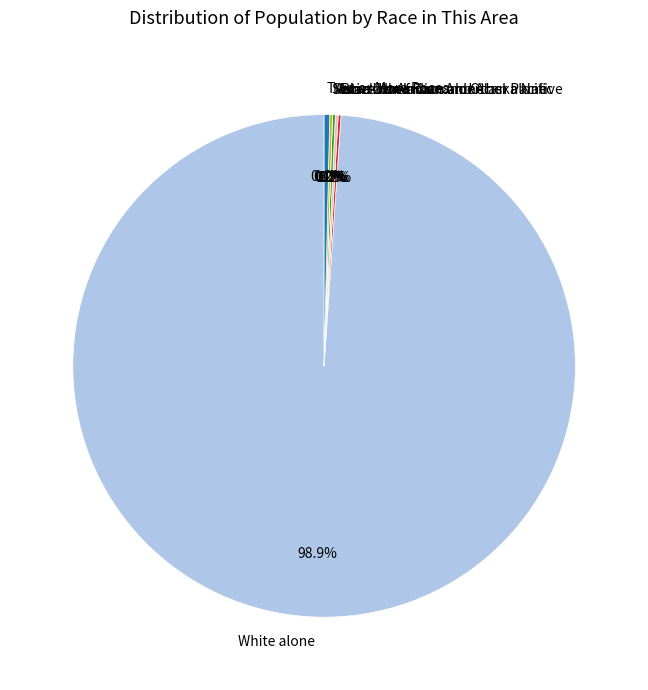

What is the smallest slice in the pie chart?

Native Hawaiian and Other Pacific